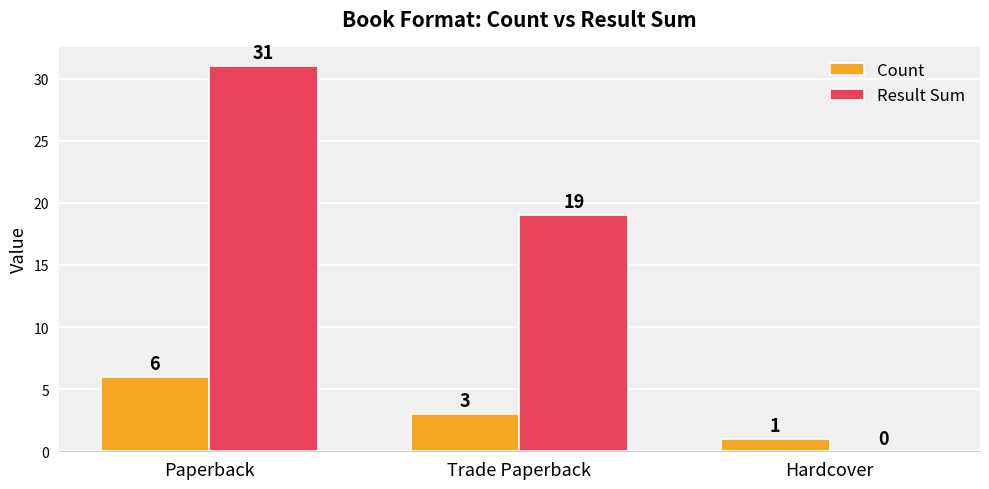

Which series changed the most between Paperback and Trade Paperback?

Result Sum